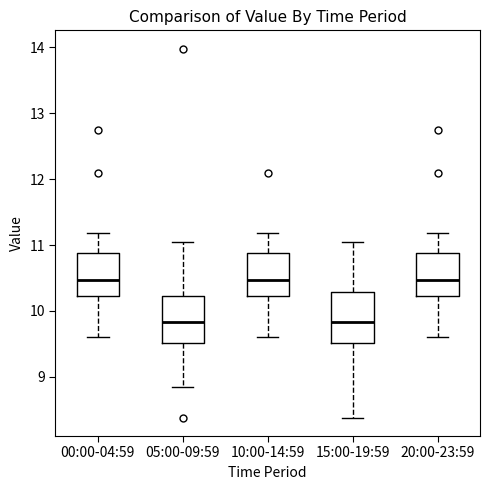

Where does the lower whisker of the box for 10:00-14:59 end on the y-axis? The values are not printed on the chart, so give them approximately, as read against the axis.

9.6